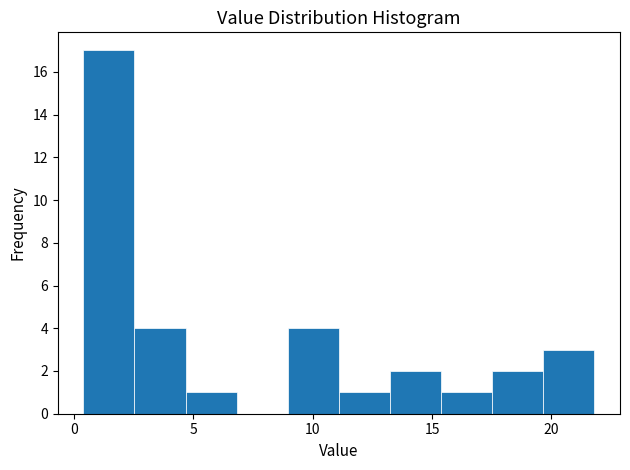

Reading left to right, list every bar in this chart as the range it spans on the x-axis followed by its height. Neither the bar edges nor the heights are printed on the chart, so give them approximately, as read against the axes.

0.5 to 2.5: 17
2.5 to 4.5: 4
4.5 to 7.0: 1
7.0 to 9.0: 0
9.0 to 11.0: 4
11.0 to 13.0: 1
13.0 to 15.5: 2
15.5 to 17.5: 1
17.5 to 19.5: 2
19.5 to 22.0: 3